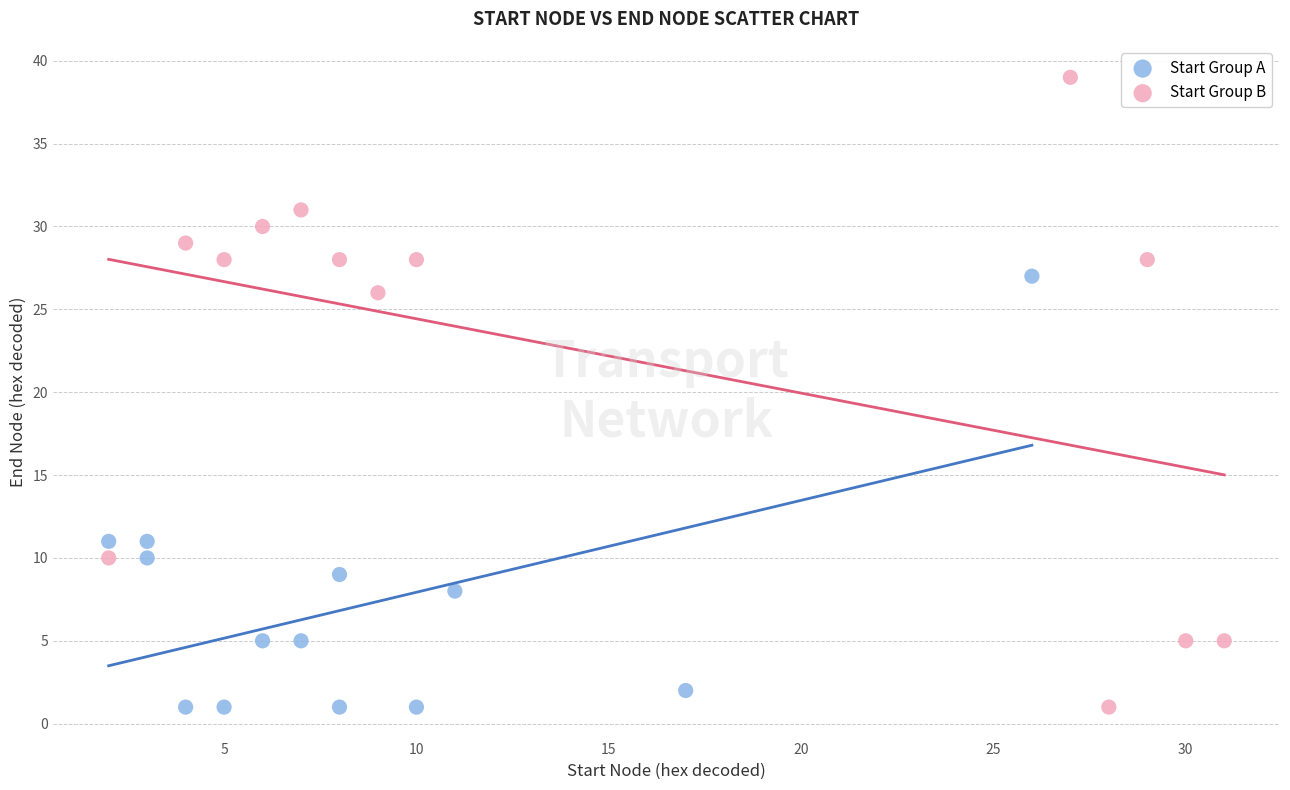

Which series has the widest spread of Y values?

Start Group B